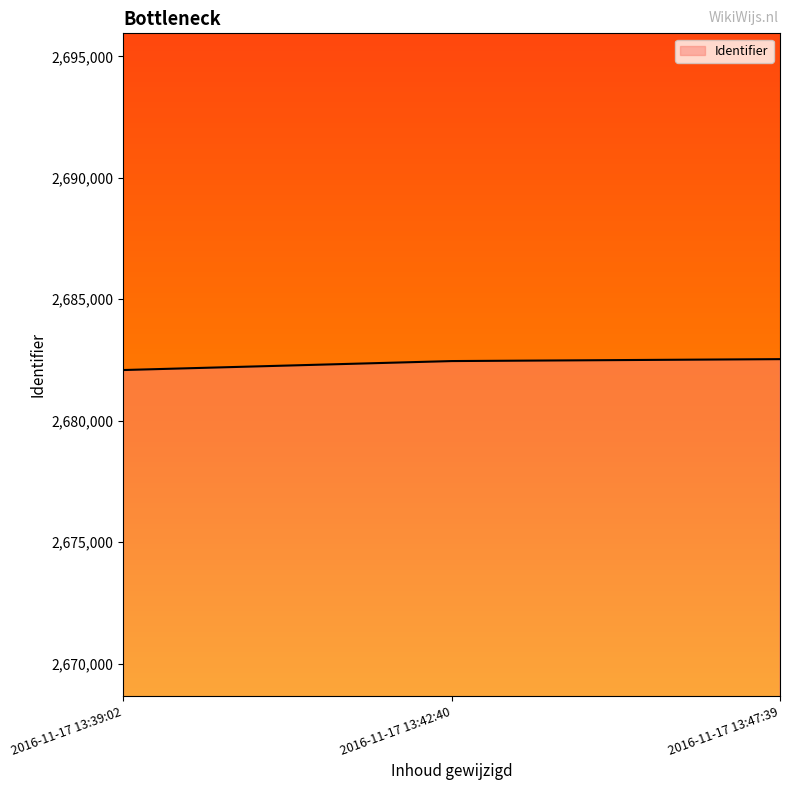

What is the average value?

2682357